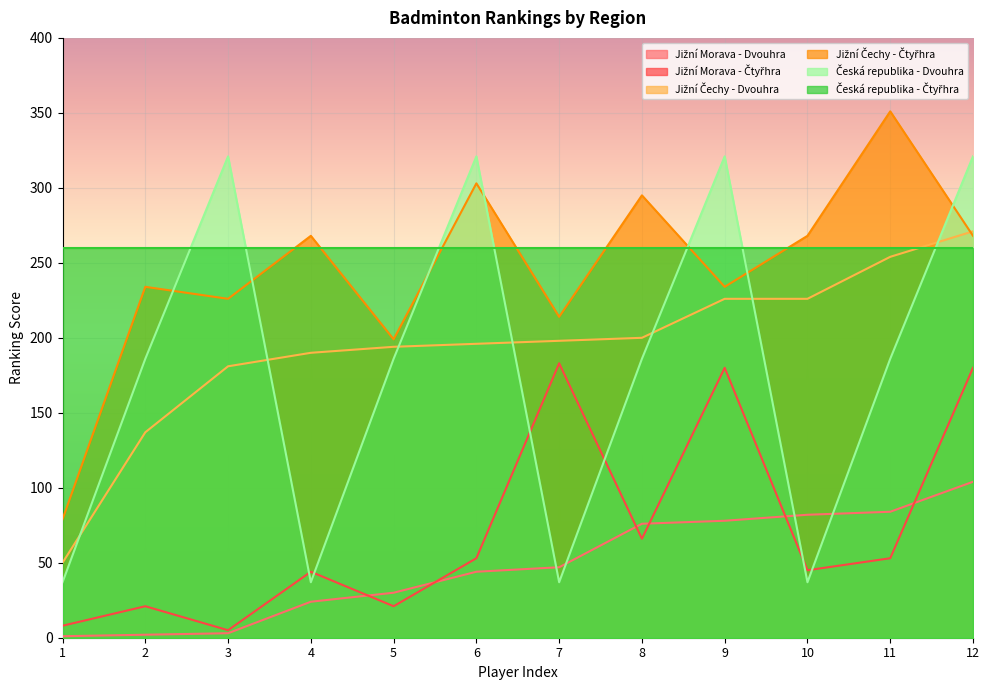

What is the difference between the highest and lowest values at 7?

223